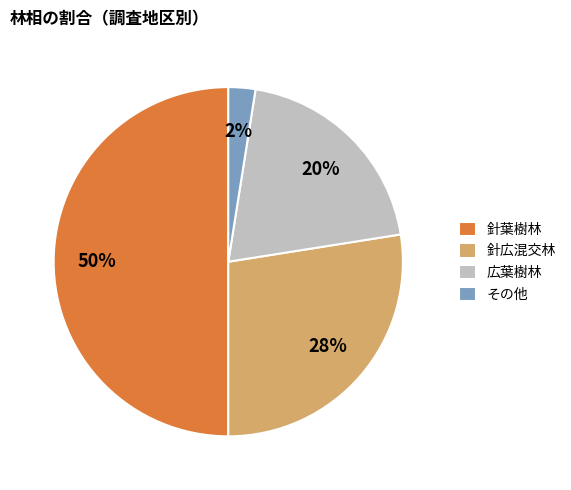

How many slices are in this pie chart?

4